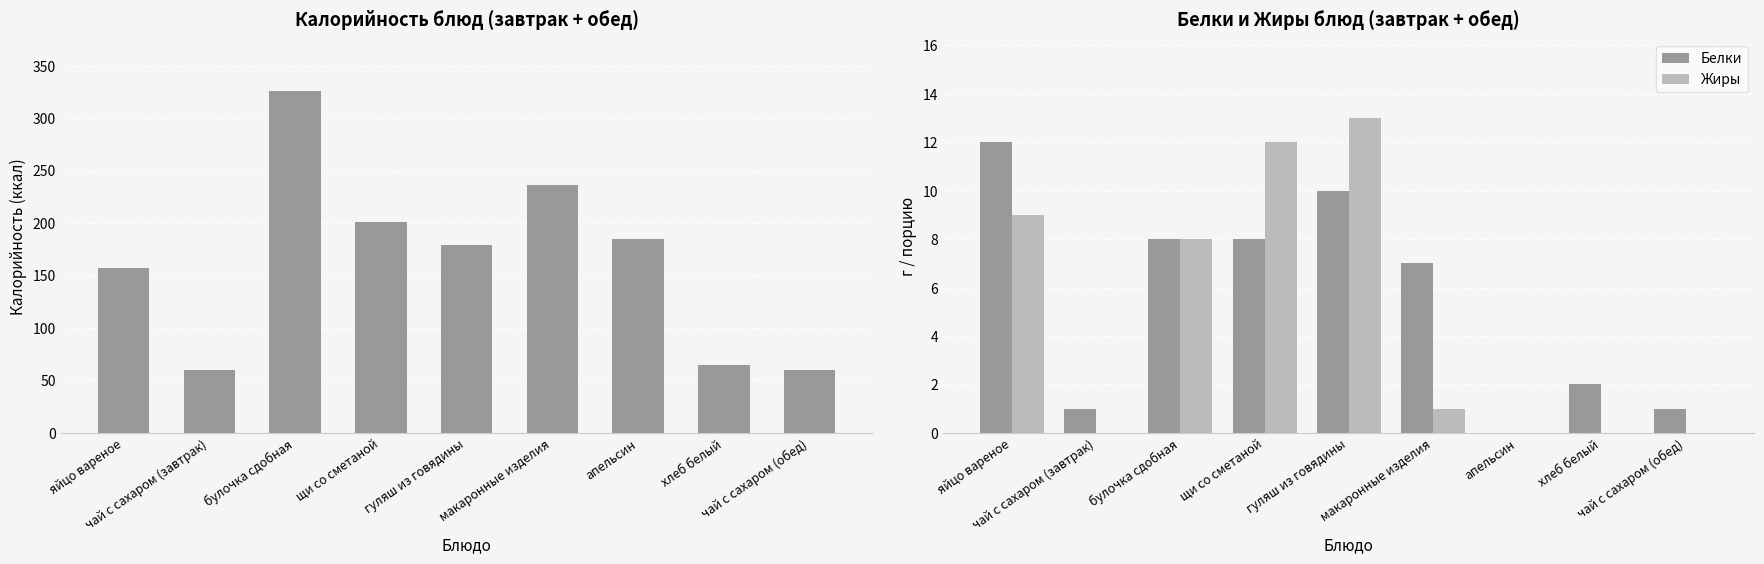

Rank the series by their maximum value, from lowest to highest.

Белки, Жиры, Калорийность